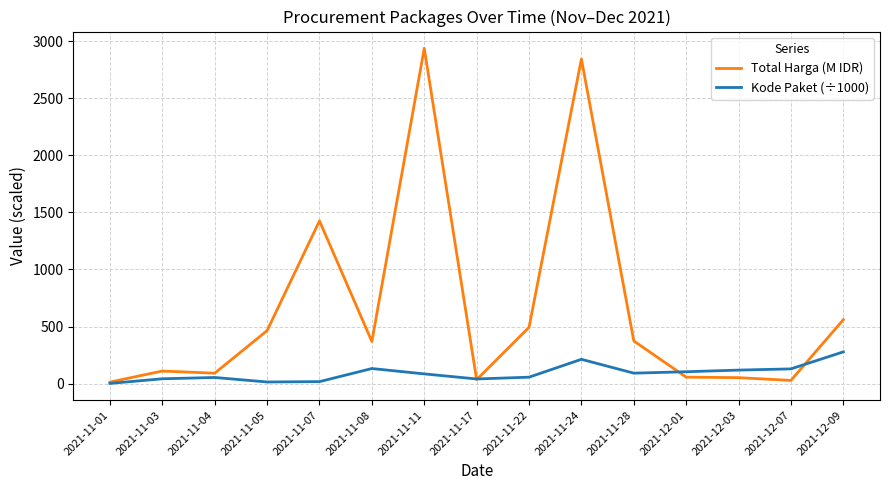

What is the difference between the Total Harga (M IDR) values at 2021-11-11 and 2021-11-04?

2848.3